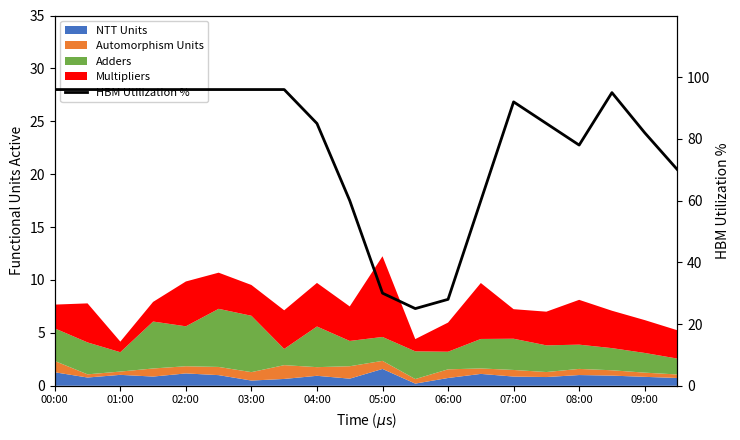

The chart shows a value of 95 at 17. True or false?

True